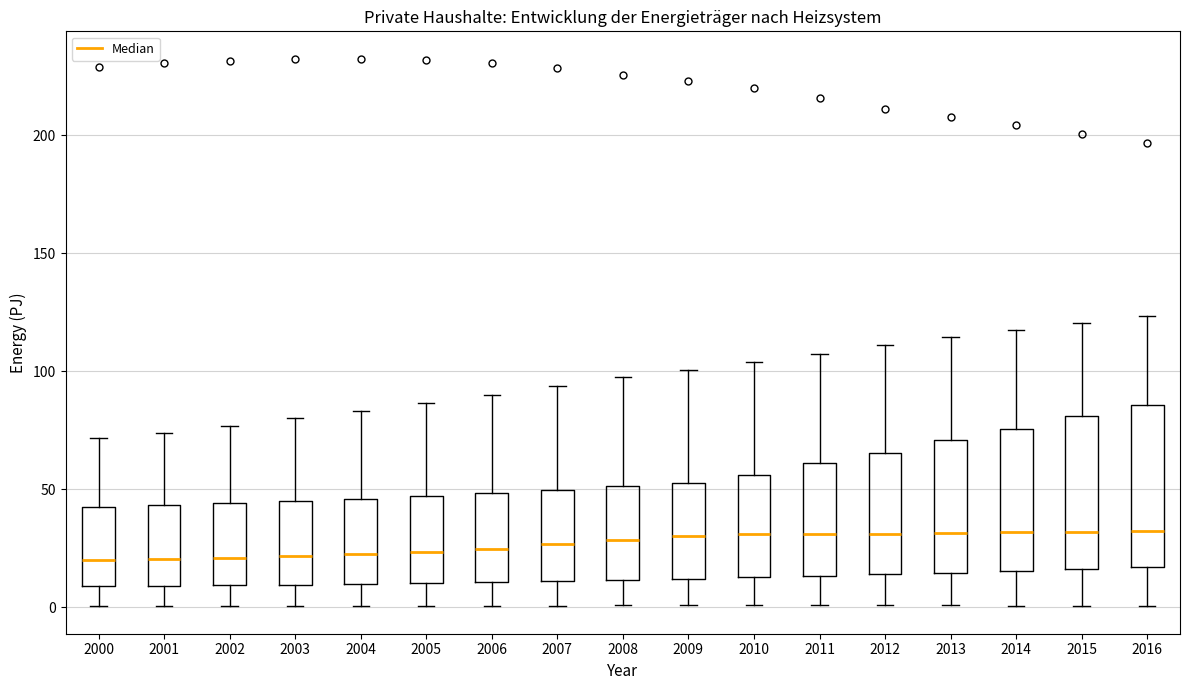

Reading left to right, transcribe this box plot: for each box, give where its median line is, the range the box spans, and where its two whiskers end, as read against the y-axis. The values are not printed on the chart, so give them approximately, as read against the axis.

2000: median 20, box 10 to 40, whiskers 0 to 70
2001: median 20, box 10 to 45, whiskers 0 to 75
2002: median 20, box 10 to 45, whiskers 0 to 75
2003: median 20, box 10 to 45, whiskers 0 to 80
2004: median 20, box 10 to 45, whiskers 0 to 85
2005: median 25, box 10 to 45, whiskers 0 to 85
2006: median 25, box 10 to 50, whiskers 0 to 90
2007: median 25, box 10 to 50, whiskers 0 to 95
2008: median 30, box 10 to 50, whiskers 0 to 95
2009: median 30, box 10 to 50, whiskers 0 to 100
2010: median 30, box 15 to 55, whiskers 0 to 105
2011: median 30, box 15 to 60, whiskers 0 to 105
2012: median 30, box 15 to 65, whiskers 0 to 110
2013: median 30, box 15 to 70, whiskers 0 to 115
2014: median 30, box 15 to 75, whiskers 0 to 115
2015: median 30, box 15 to 80, whiskers 0 to 120
2016: median 30, box 15 to 85, whiskers 0 to 125